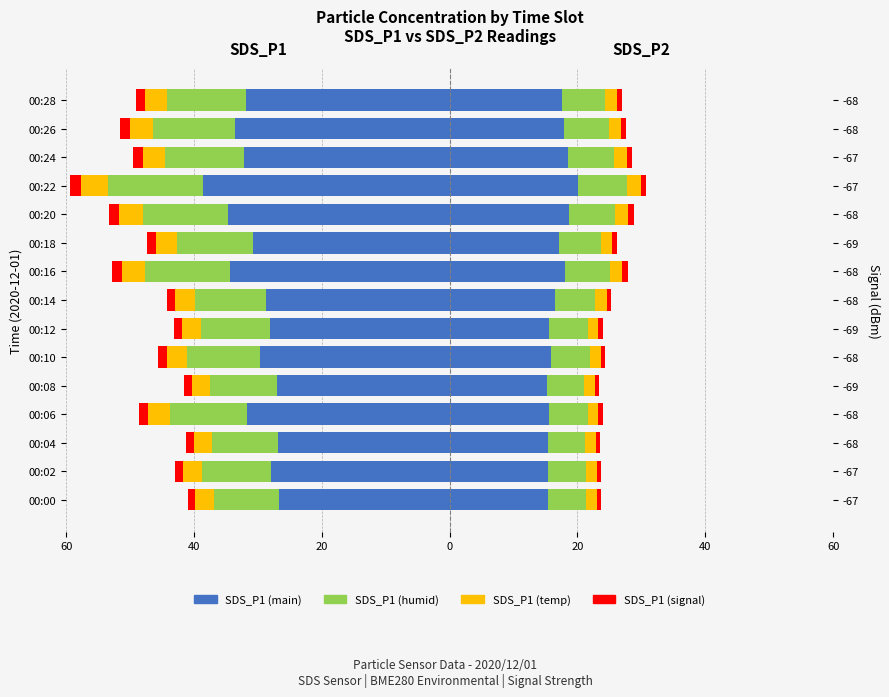

Is it true that SDS_P1 (main) equals -6.1 at 00:04?

False